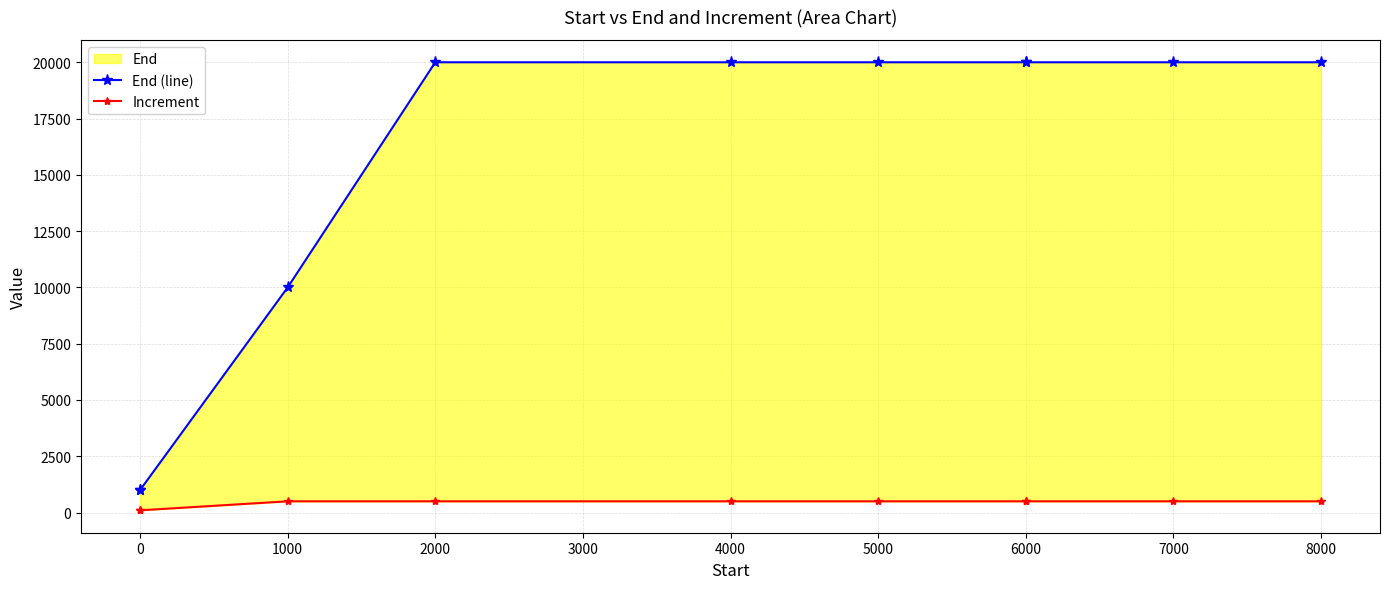

The Increment series shows 788 at 2000. True or false?

False